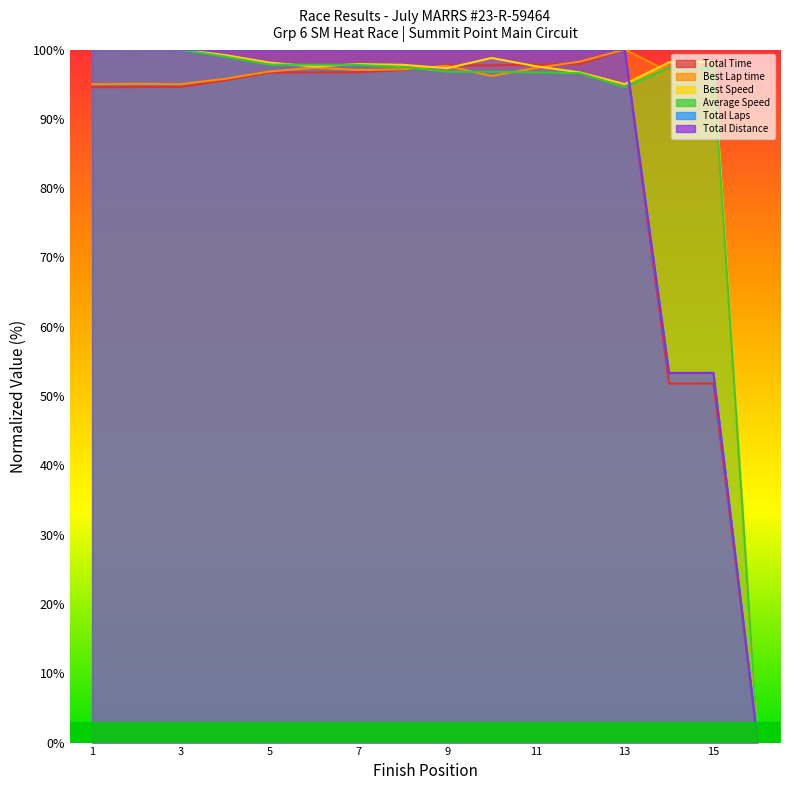

How many interior local peaks does the Average Speed series have?

1